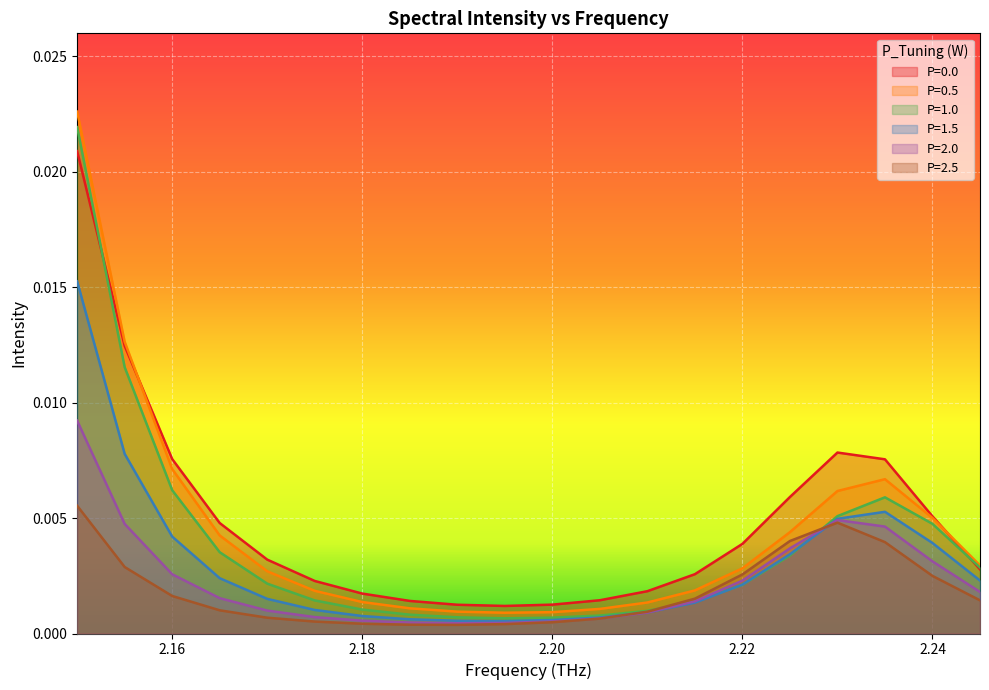

What is the label of the 8th point from the left?

2.185